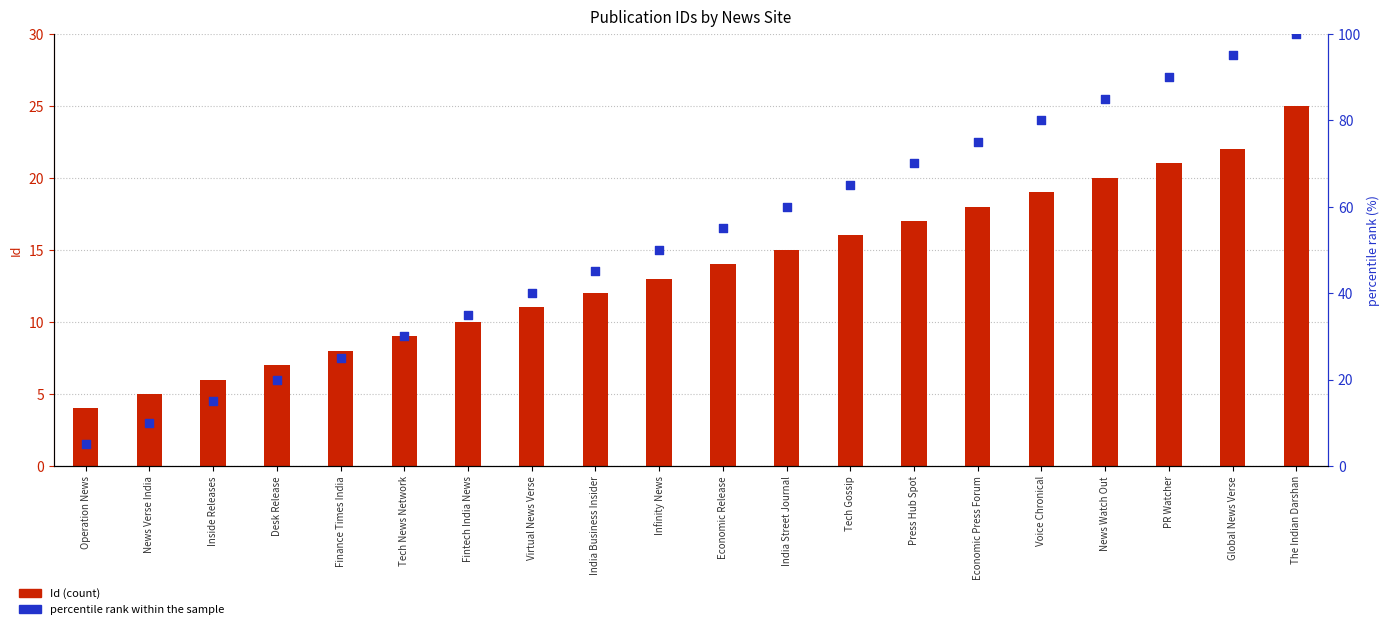

Which series has the largest total across all categories?

percentile rank within the sample